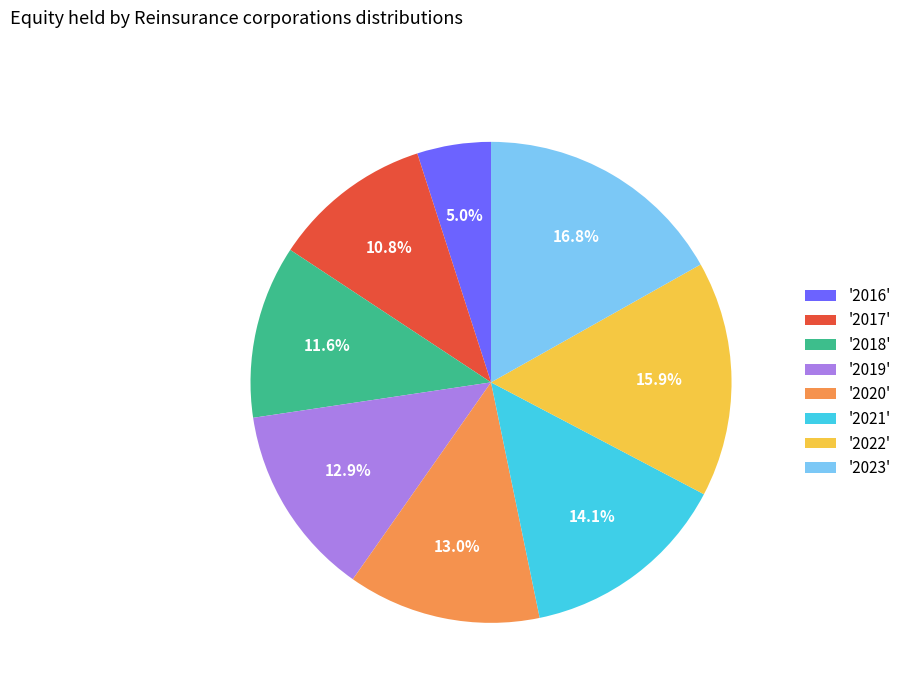

Which slice is the smallest?

'2016'